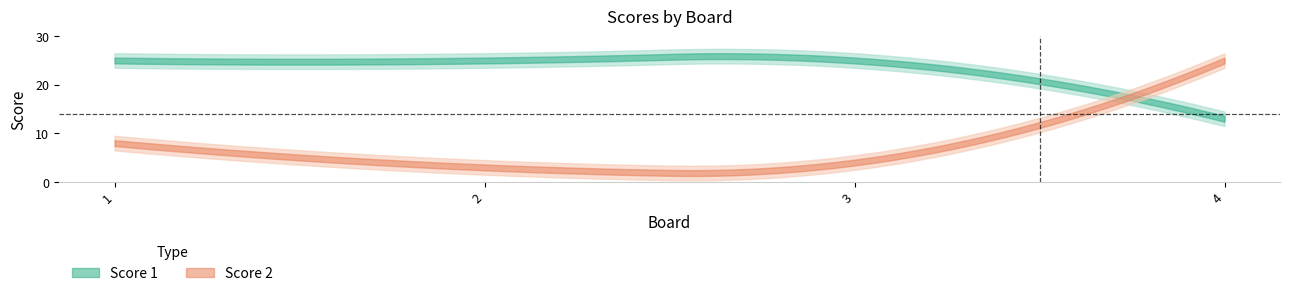

What are all the series names shown in the legend?

Score 1, Score 2